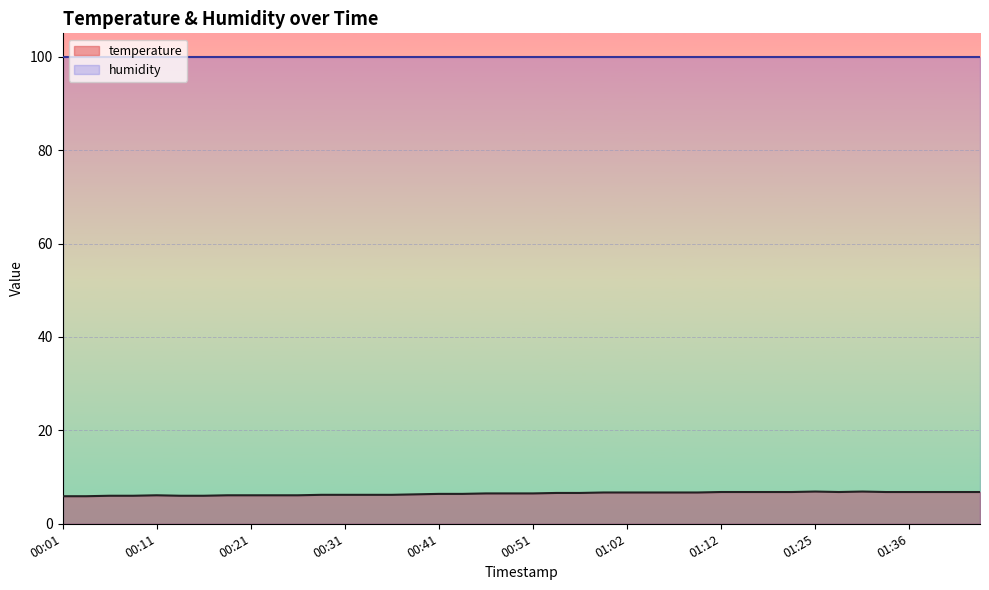

Is it true that the value at 01:38 is 3.8?

False